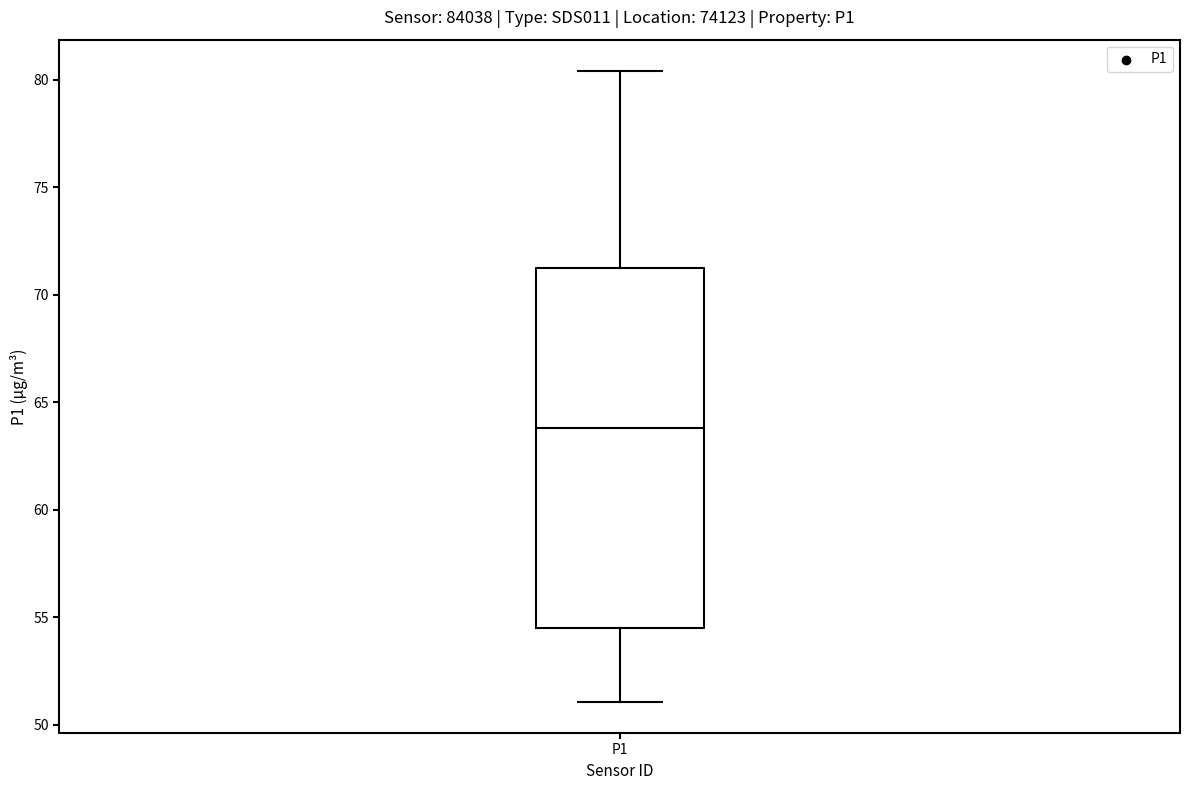

Transcribe this box plot: give where the median line is, the range the box spans, and where the two whiskers end, as read against the y-axis. The values are not printed on the chart, so give them approximately, as read against the axis.

median 64.0, box 54.5 to 71.0, whiskers 51.0 to 80.5